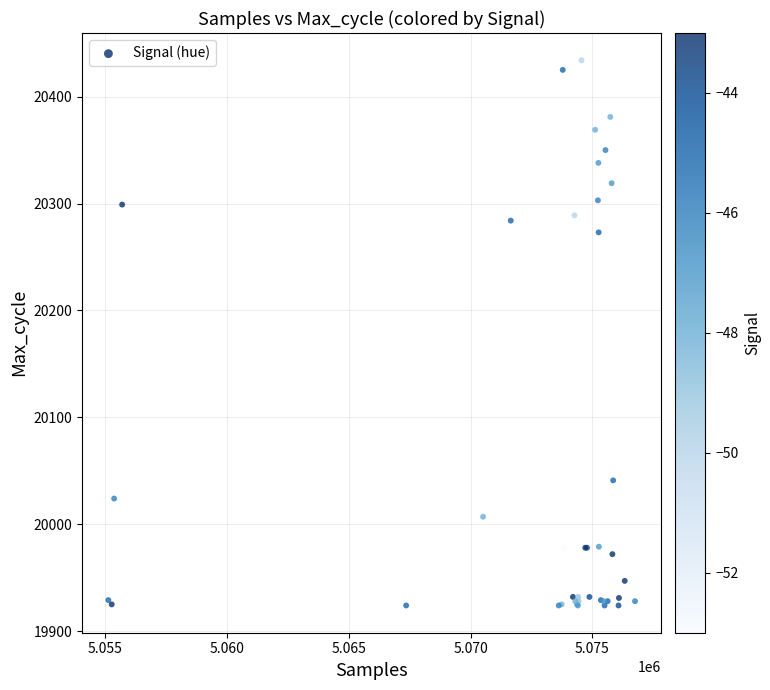

What Y value in the scatter plot is closest to 20179?

20273